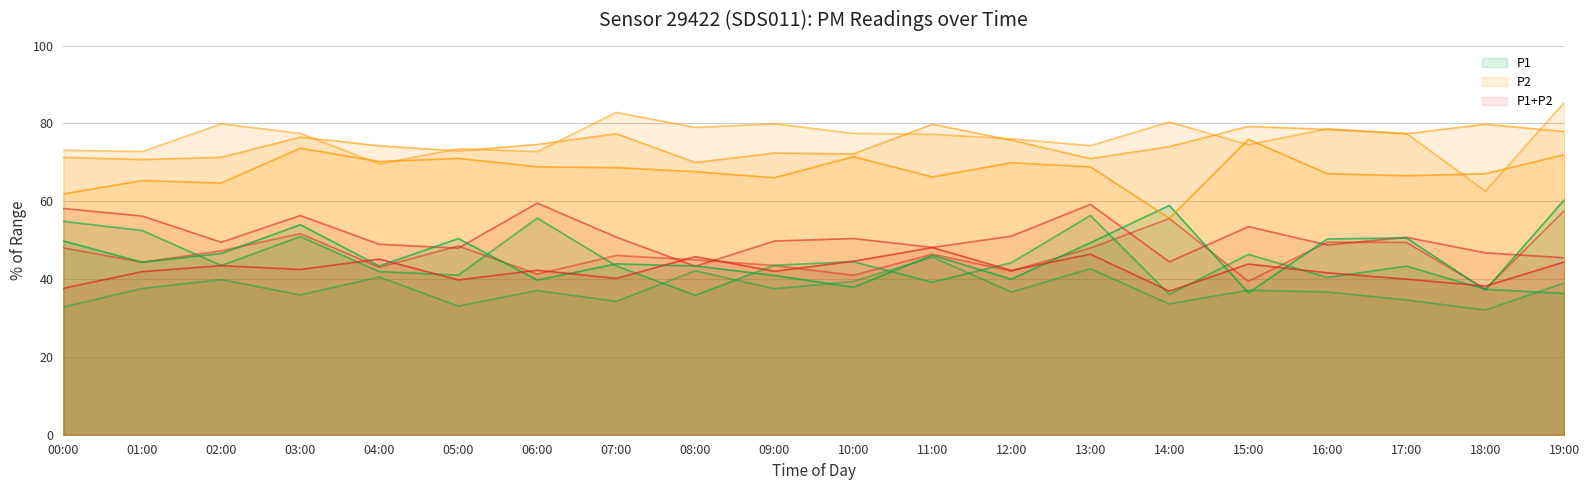

Where does the P1_mid series first go above 43?

00:00